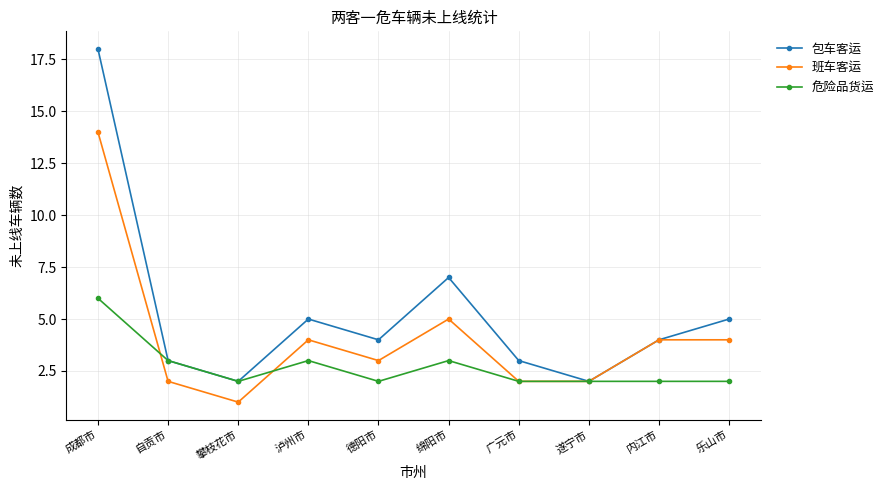

Which series has the largest total across all categories?

包车客运